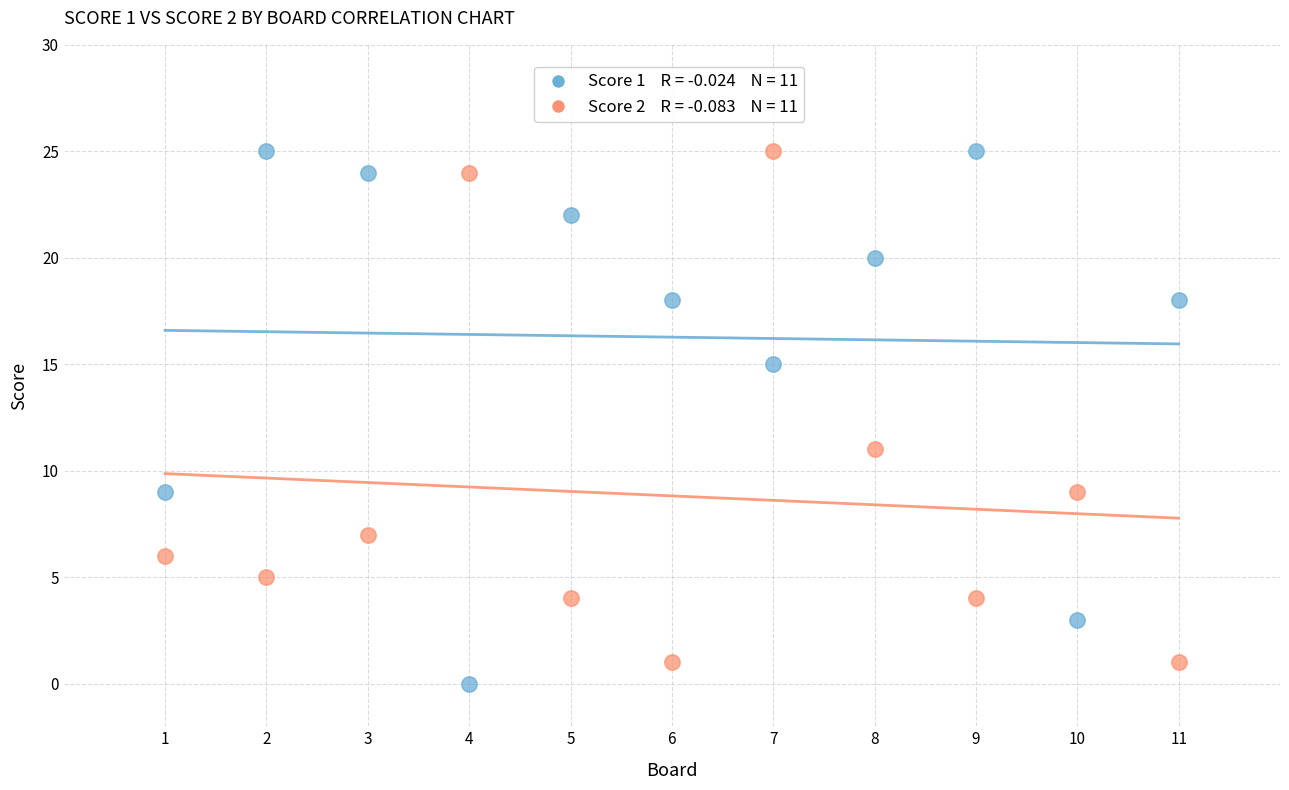

Across all series, what Y value is closest to 12?

11